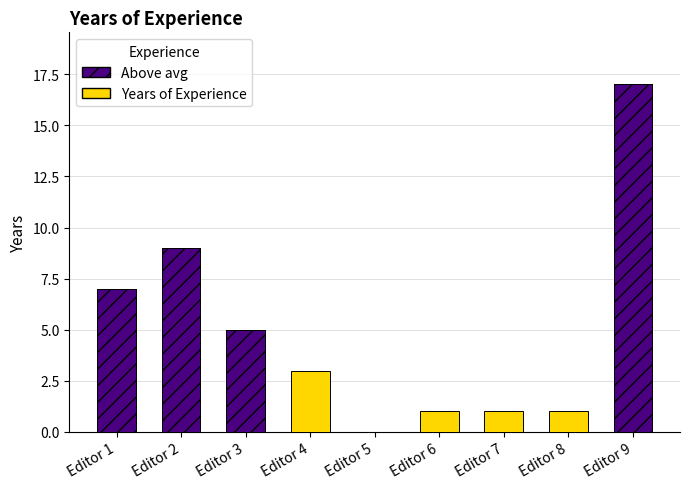

What is the ratio of the value at Editor 6 to the value at Editor 7?

1.0